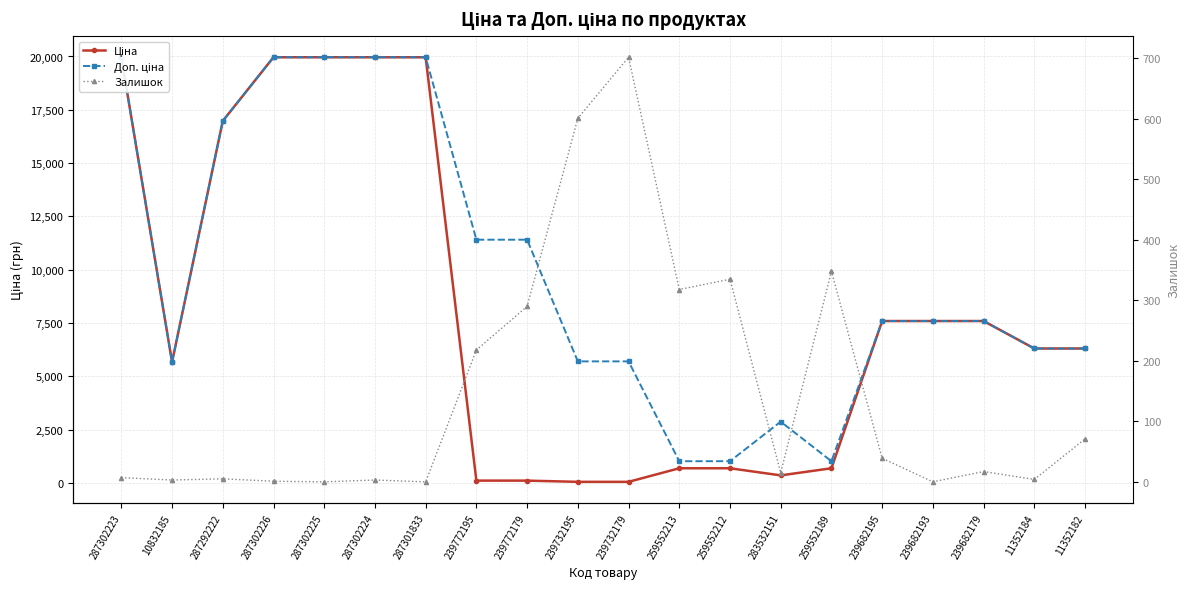

Reading left to right, what are all the values shown in this chart?

Ціна: 19964.2	5673.8	16976.3	19964.2	19964.2	19964.2	19964.2	114.1	114.1	57.0	57.0	693.7	693.7	359.9	693.7	7596.5	7596.5	7596.5	6308.8	6308.8
Доп. ціна: 19964.2	5673.8	16976.3	19964.2	19964.2	19964.2	19964.2	11410.0	11410.0	5705.0	5705.0	1024.6	1024.6	2878.8	1024.6	7596.5	7596.5	7596.5	6308.8	6308.8
Залишок: 7.0	3.0	5.0	1.0	0.0	3.0	0.0	218.0	290.0	601.0	702.0	318.0	335.0	15.0	348.0	39.0	0.0	17.0	4.0	71.0